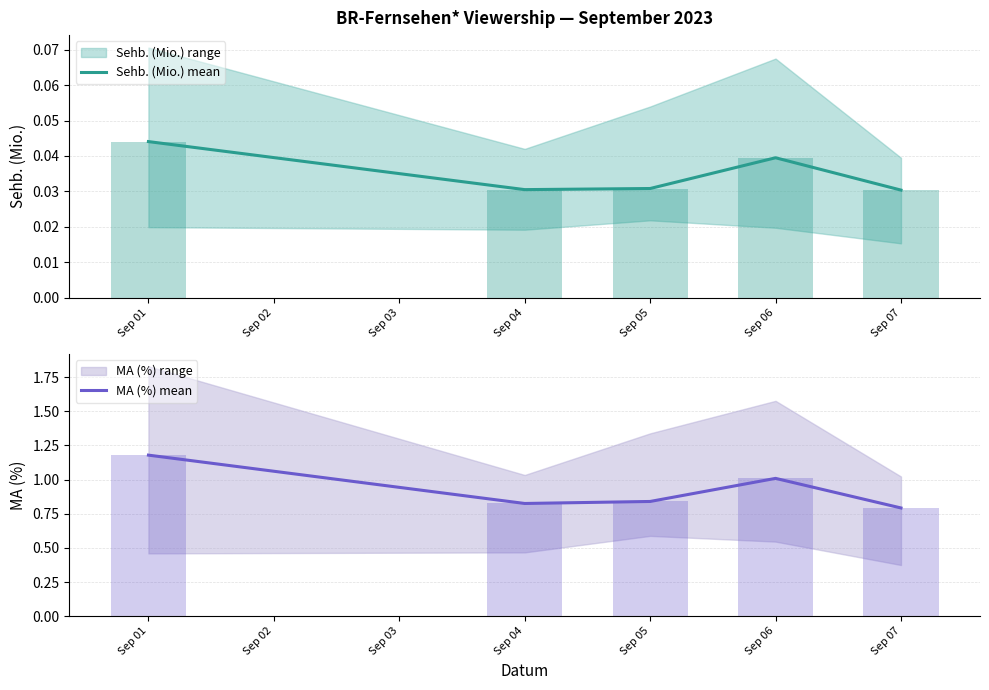

Which series has the widest spread of values?

MA (%) mean